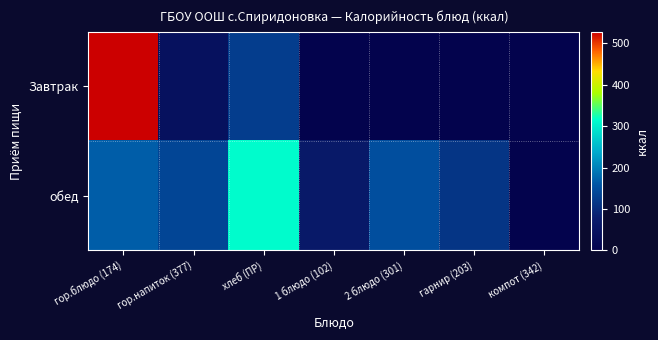

Is it true that обед equals 108.0 at 1 блюдо (102)?

False